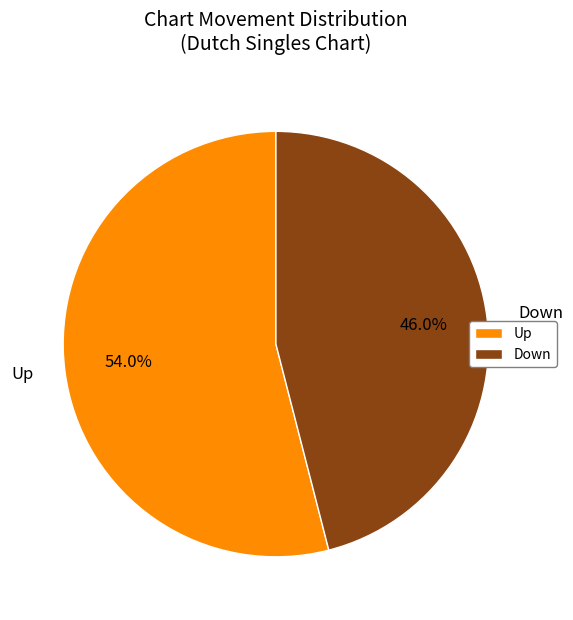

Does Down account for over 50% of the chart?

No